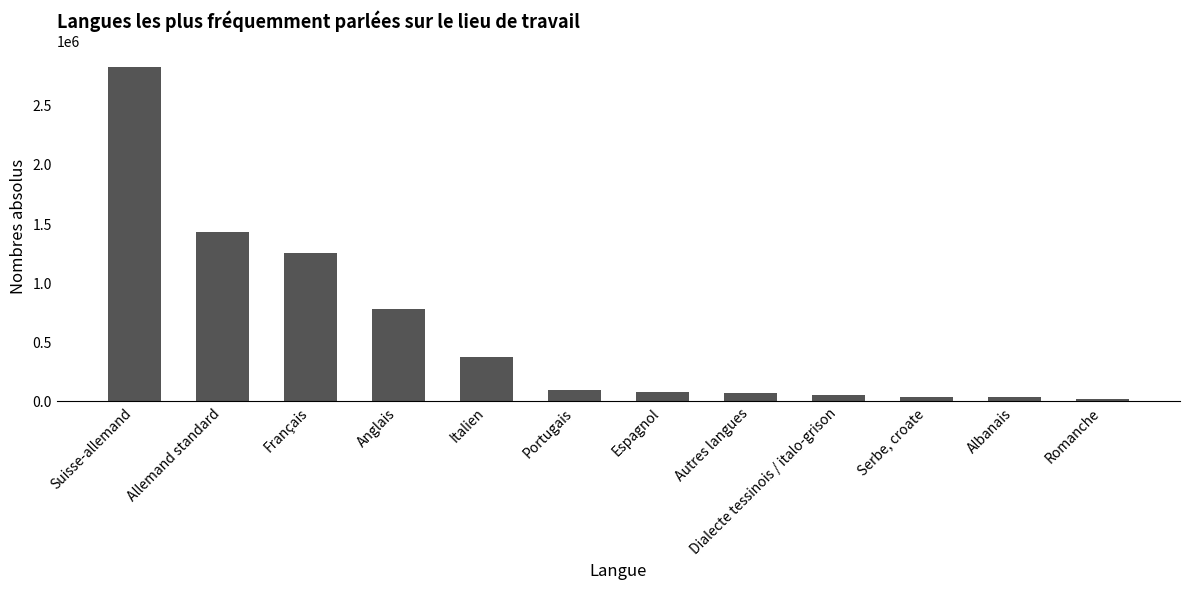

What is the value of the 12th bar from the left?

15464